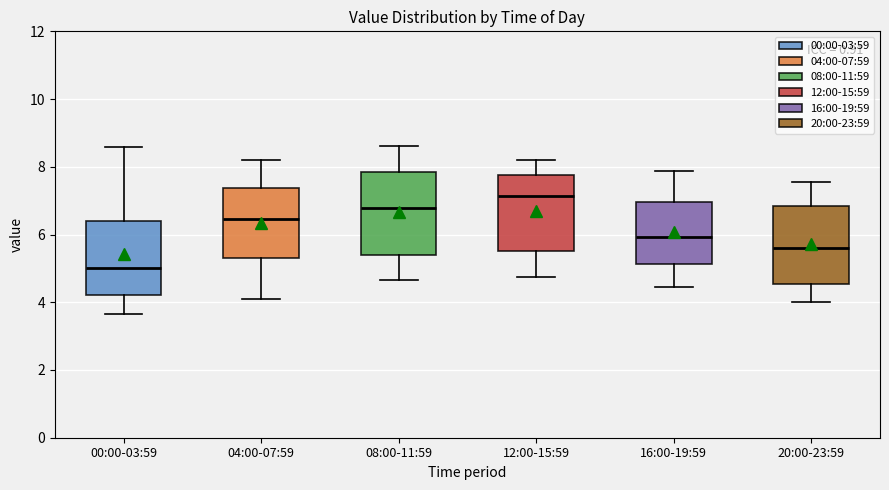

Which box has the lowest median line?

00:00-03:59